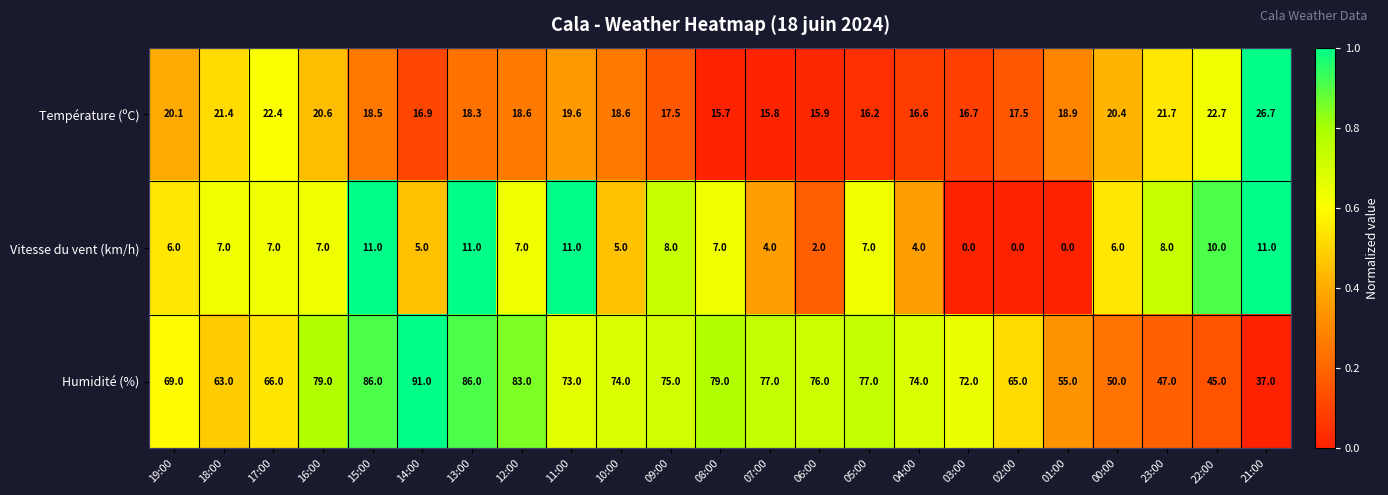

Is it true that Température (ºC) equals 21.7 at 23:00?

True